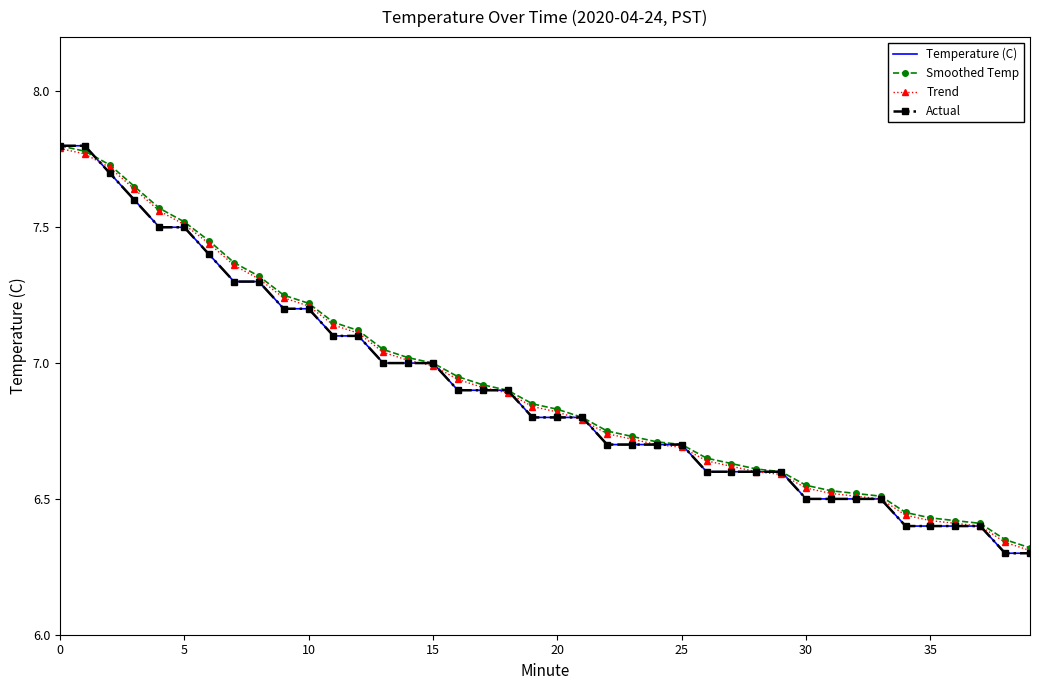

Which label corresponds to the smallest value in the chart?

38